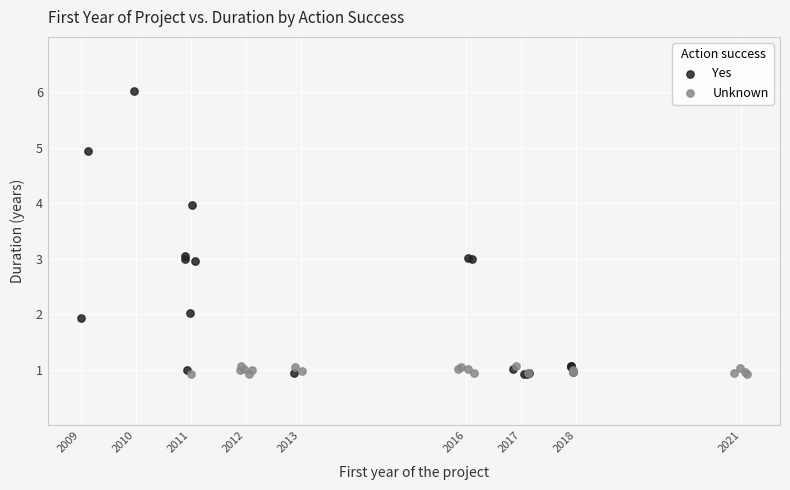

Which series contains the highest Y value?

Yes